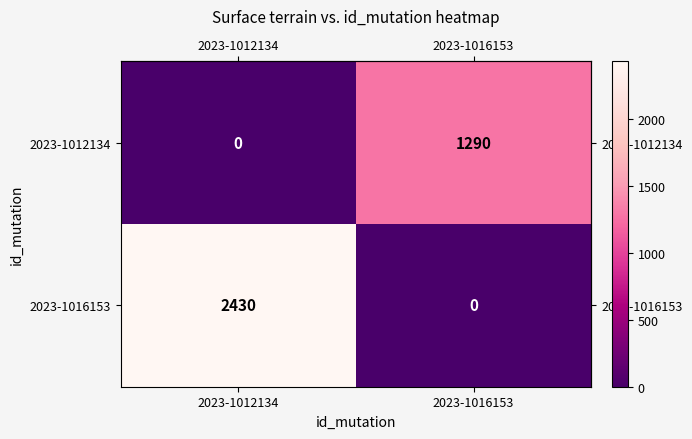

How many distinct data groups are displayed?

2